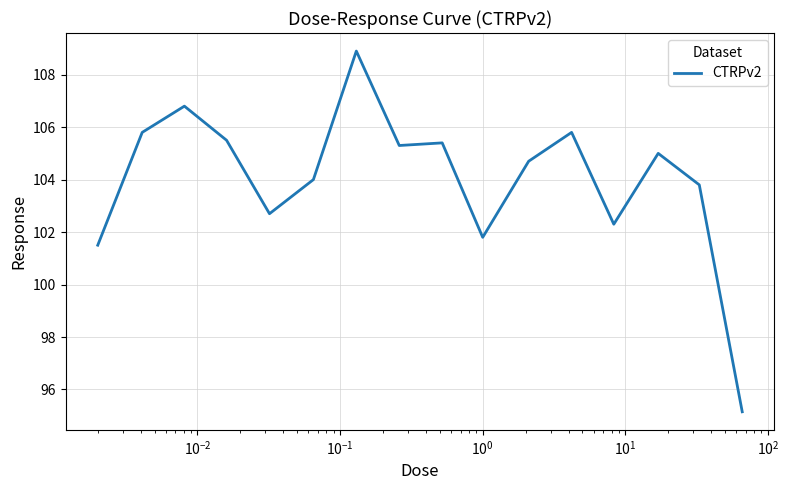

What is the greatest value displayed?

108.9